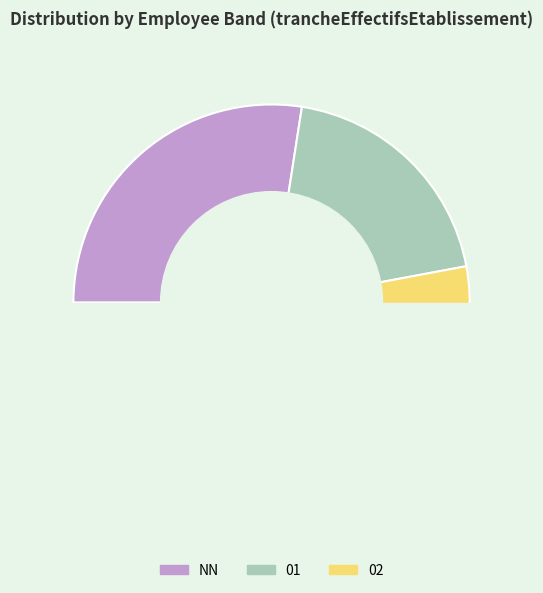

How many segments does this pie chart have?

9